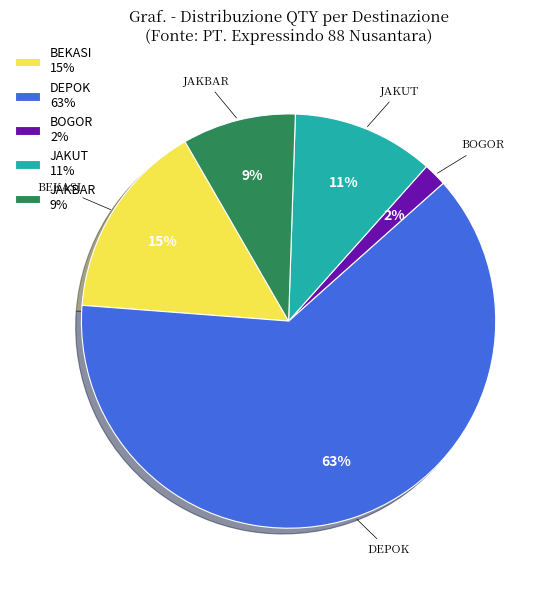

Do BOGOR and DEPOK together represent more than half of the pie?

Yes